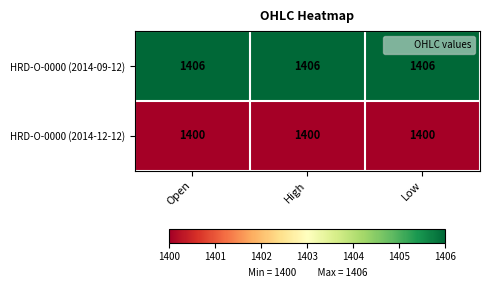

What is the maximum value shown in the chart?

1406